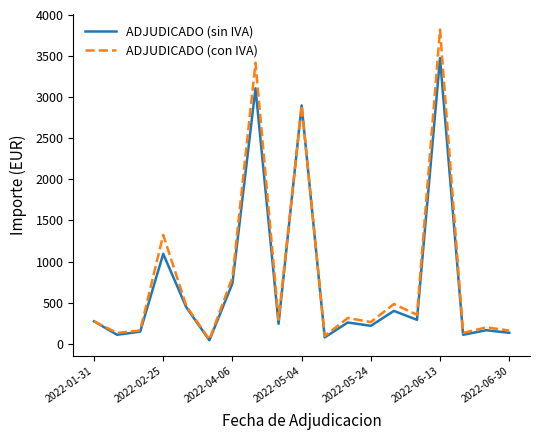

Rank the series by their maximum value, from highest to lowest.

ADJUDICADO (con IVA), ADJUDICADO (sin IVA)